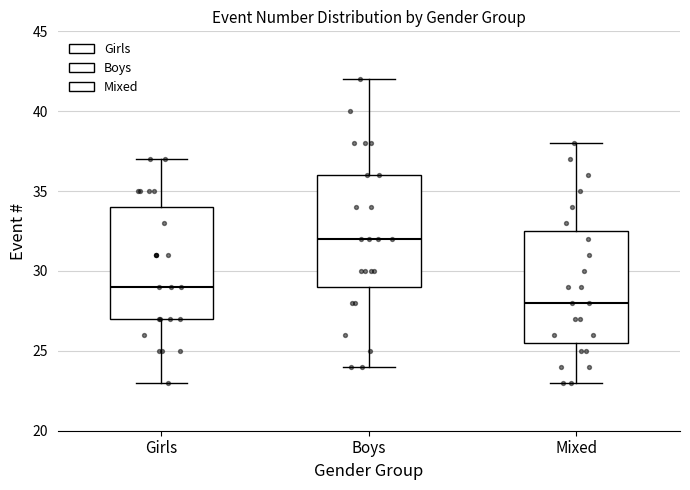

Reading left to right, read every box against the y-axis: the position of its median line, the range the box covers, and the ends of its whiskers. The values are not printed on the chart, so give them approximately, as read against the axis.

Girls: median 29.0, box 27.0 to 34.0, whiskers 23.0 to 37.0
Boys: median 32.0, box 29.0 to 36.0, whiskers 24.0 to 42.0
Mixed: median 28.0, box 25.5 to 32.5, whiskers 23.0 to 38.0